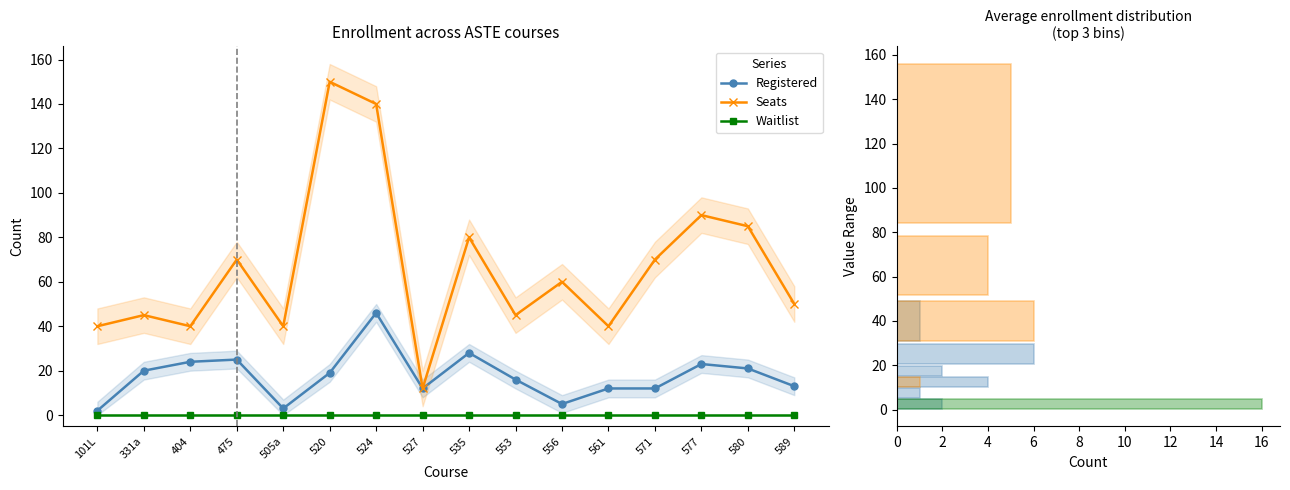

Reading right to left, list all the values displayed in this chart.

Registered: 589=13	580=21	577=23	571=12	561=12	556=5	553=16	535=28	527=12	524=46	520=19	505a=3	475=25	404=24	331a=20	101L=2
Seats: 589=50	580=85	577=90	571=70	561=40	556=60	553=45	535=80	527=12	524=140	520=150	505a=40	475=70	404=40	331a=45	101L=40
Waitlist: 589=0	580=0	577=0	571=0	561=0	556=0	553=0	535=0	527=0	524=0	520=0	505a=0	475=0	404=0	331a=0	101L=0